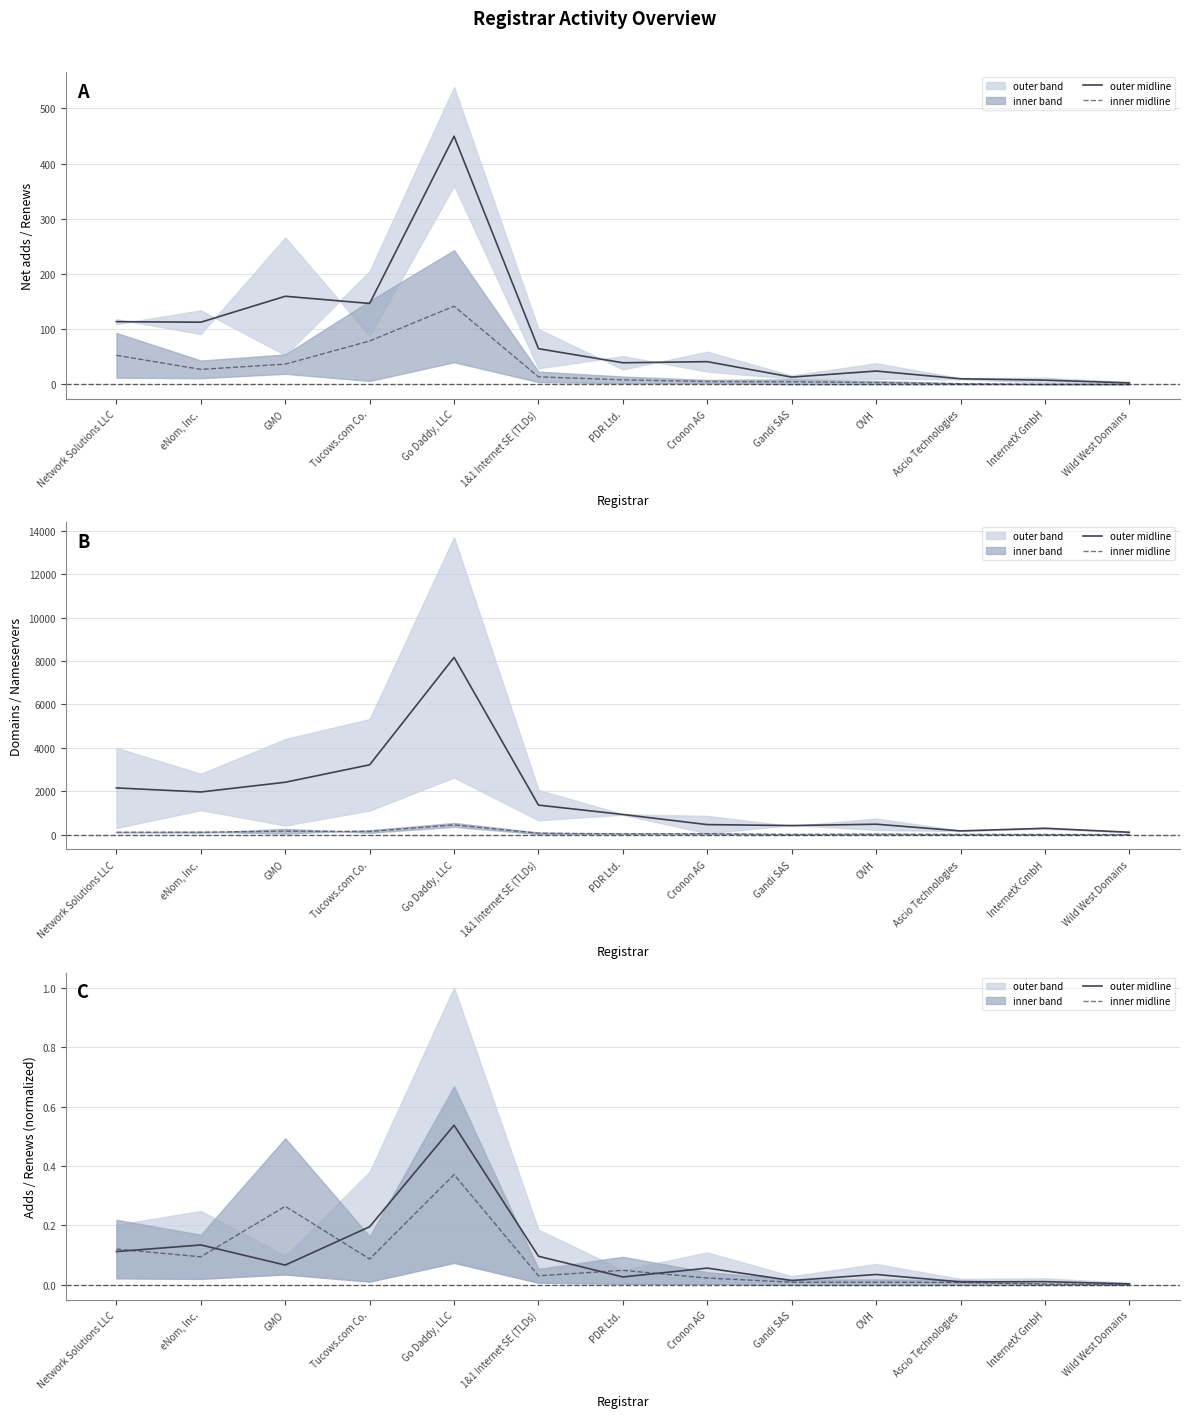

At which category does the chart reach its minimum across all series?

Wild West Domains